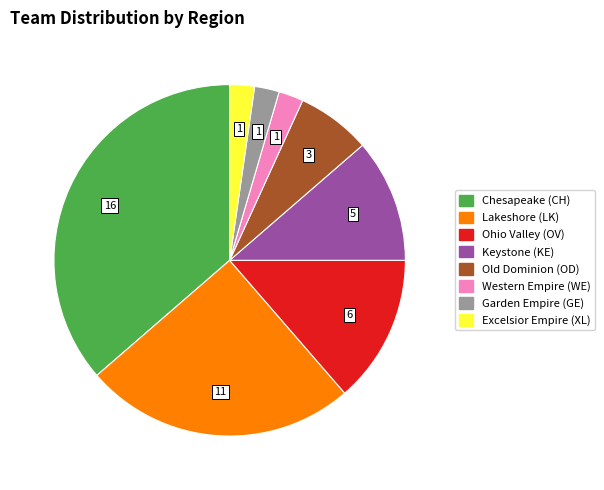

The Chesapeake (CH) slice represents 51% of the pie. True or false?

False